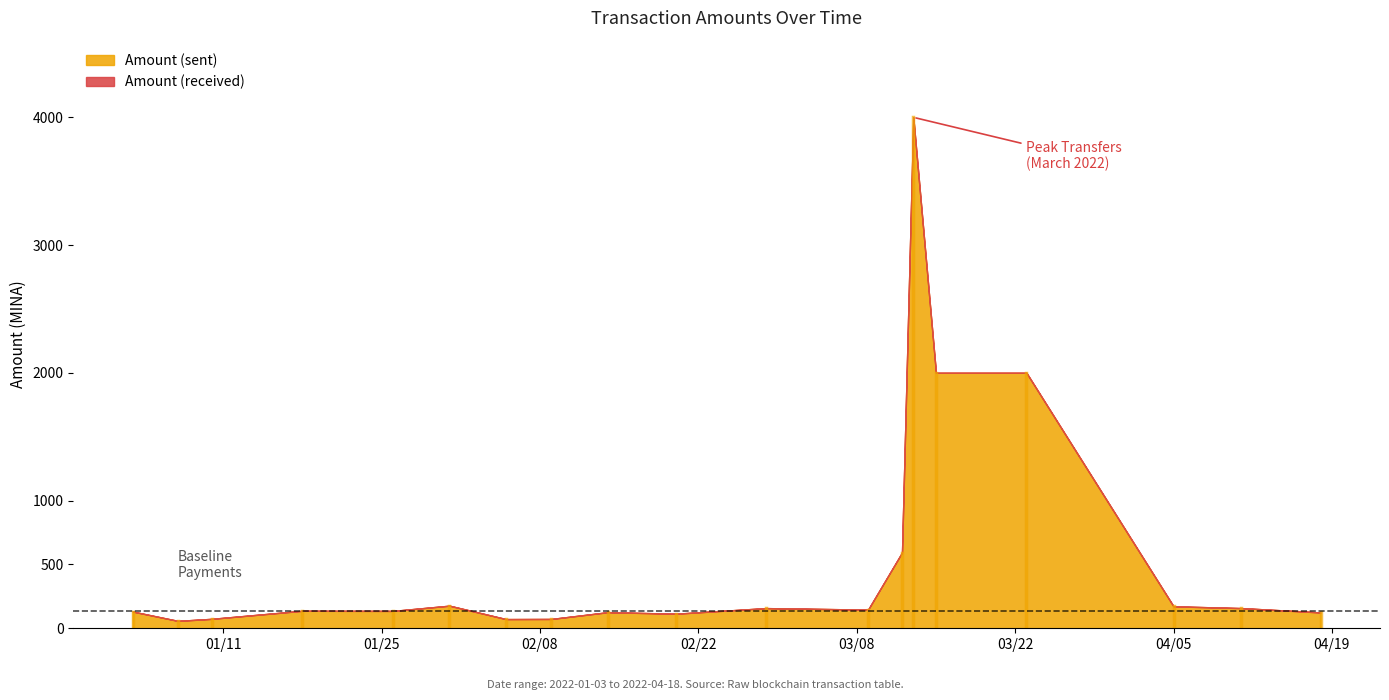

What is the total value across all series at 7?

145.9